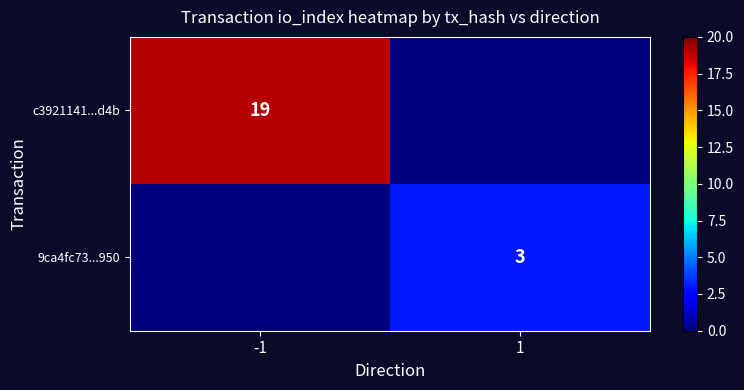

At which category does the chart reach its minimum across all series?

1